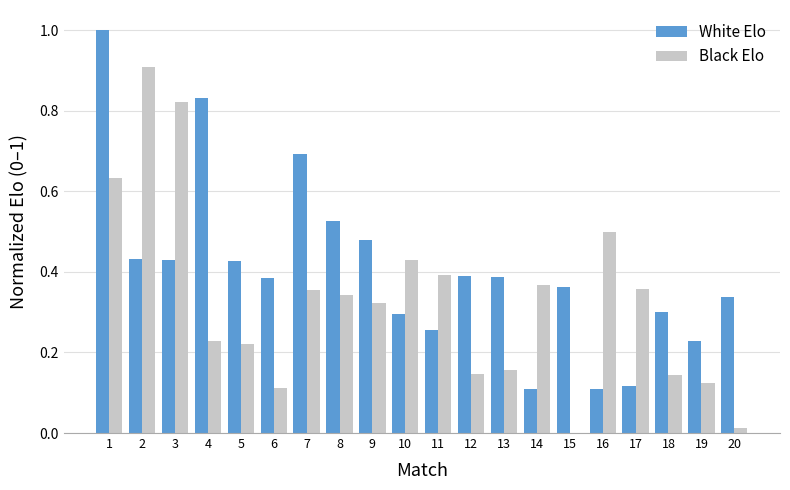

Between 11 and 15, which series saw the biggest shift?

Black Elo